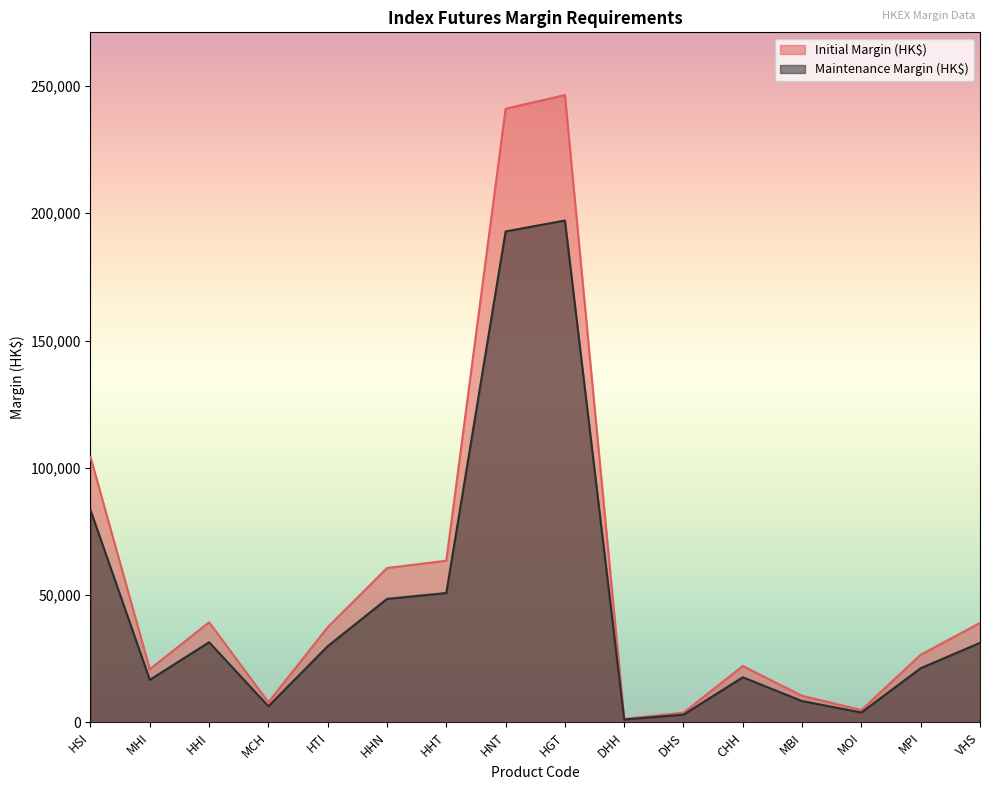

How many data points does each series have?

16